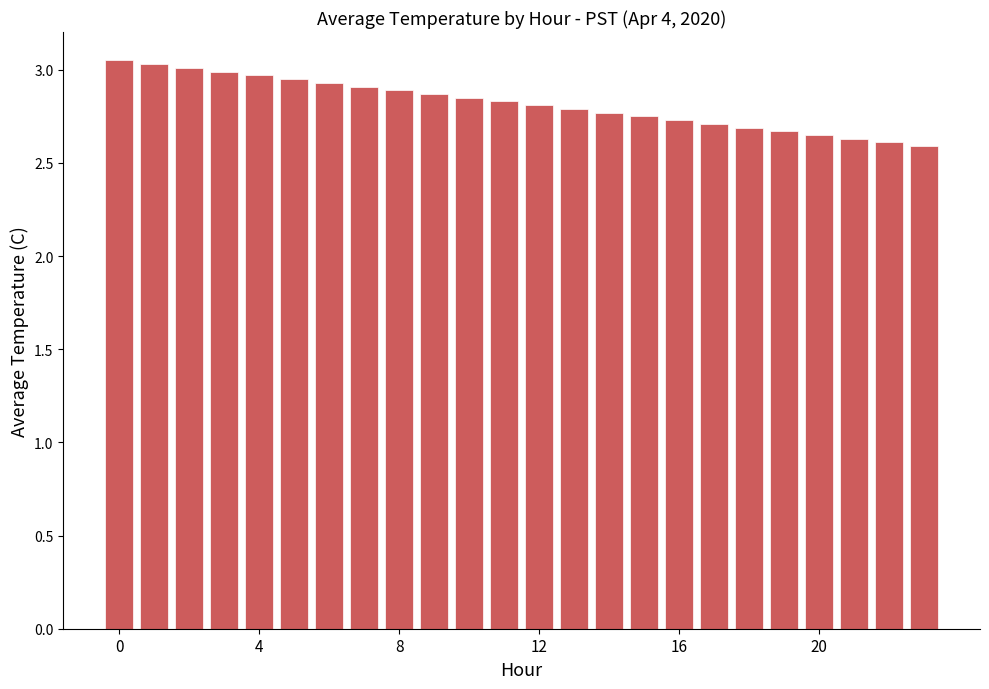

What is the sum of all values?

67.7